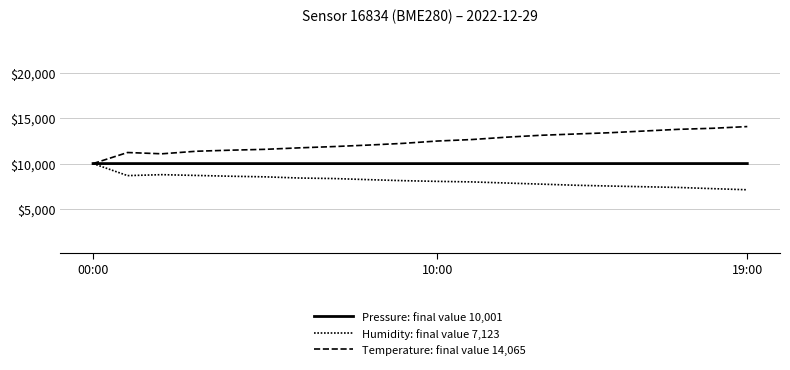

How many lines are shown in the chart?

3